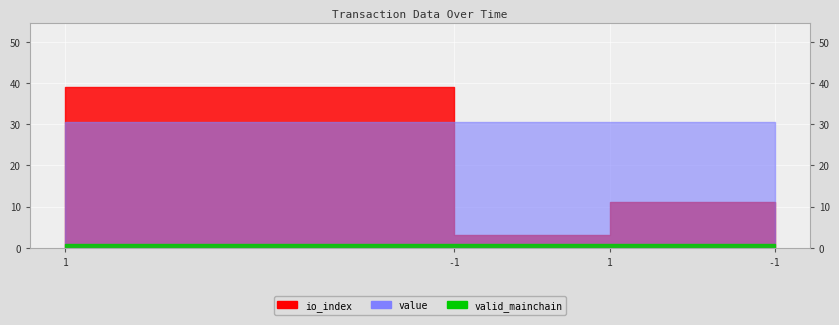

What is the spread (max minus min) of values at 1?

29.6